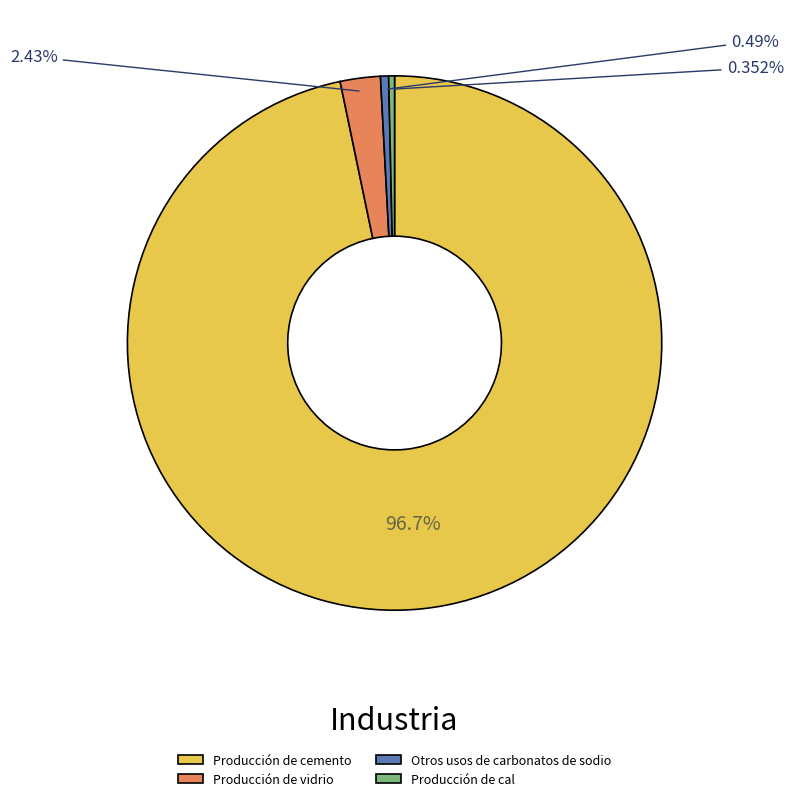

Is the sum of Otros usos de carbonatos de sodio and Producción de cemento greater than half?

Yes